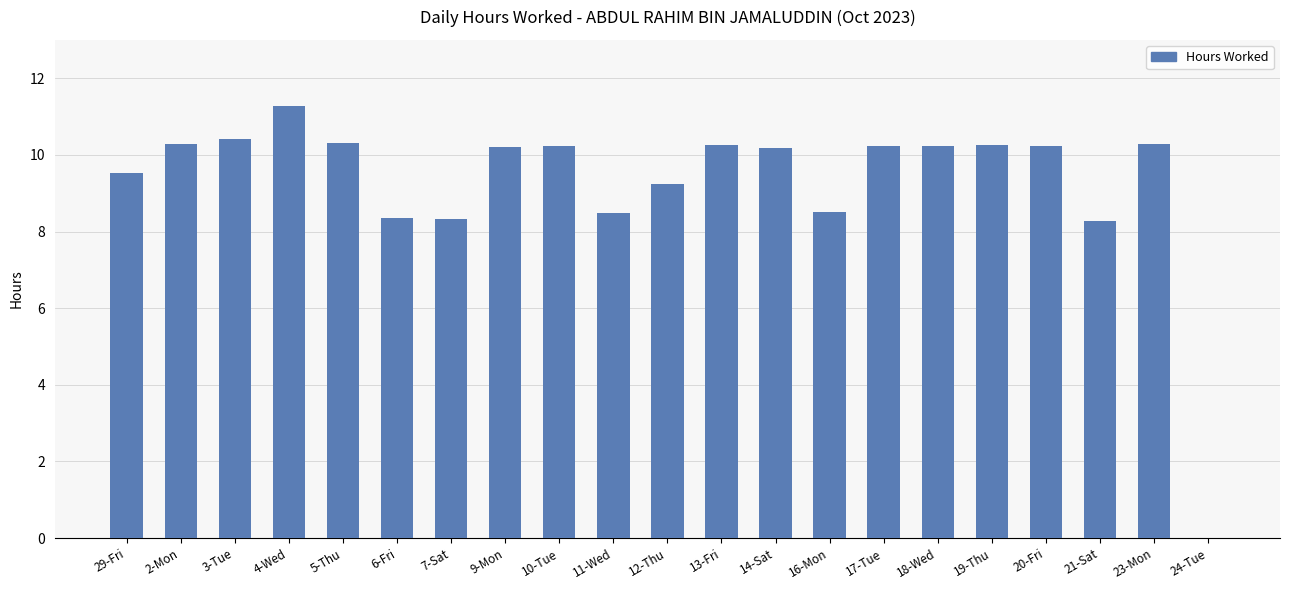

Between 4-Wed and 3-Tue, which is larger?

4-Wed